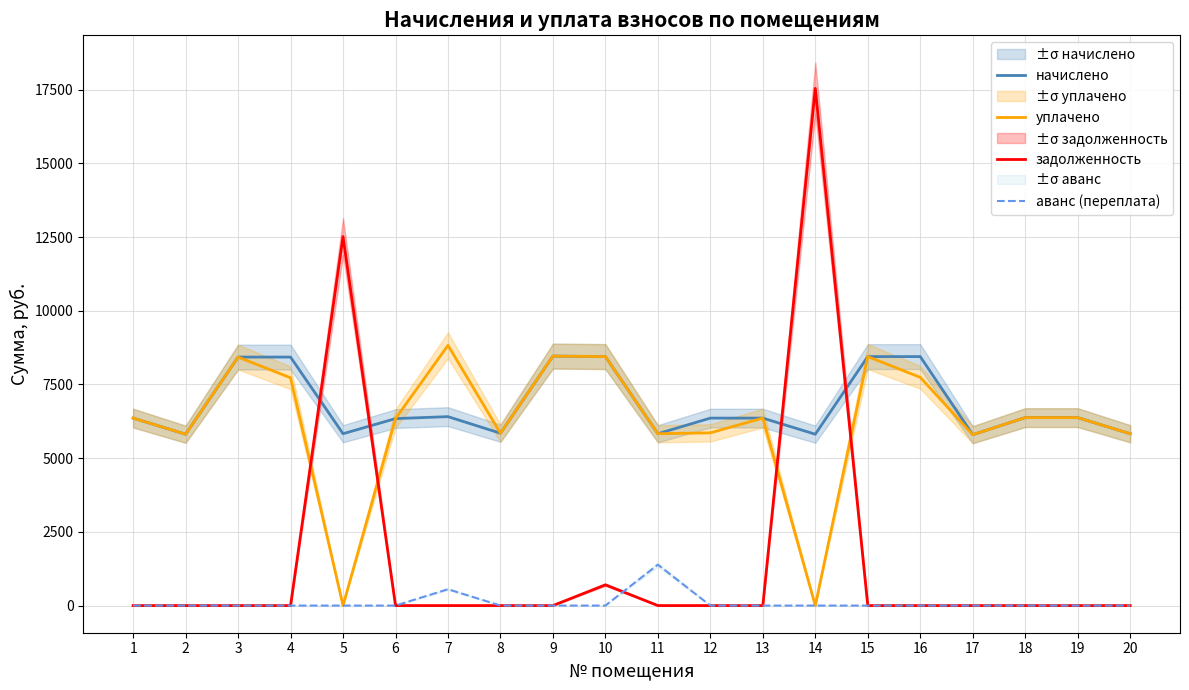

Is the value of задолженность at 6 greater than the value of аванс (переплата) at 11?

No